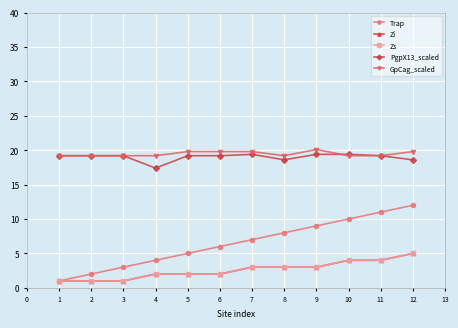

At 8, list the series in order from largest to smallest.

GpCag_scaled, PgpX13_scaled, Trap, Zi, Zs